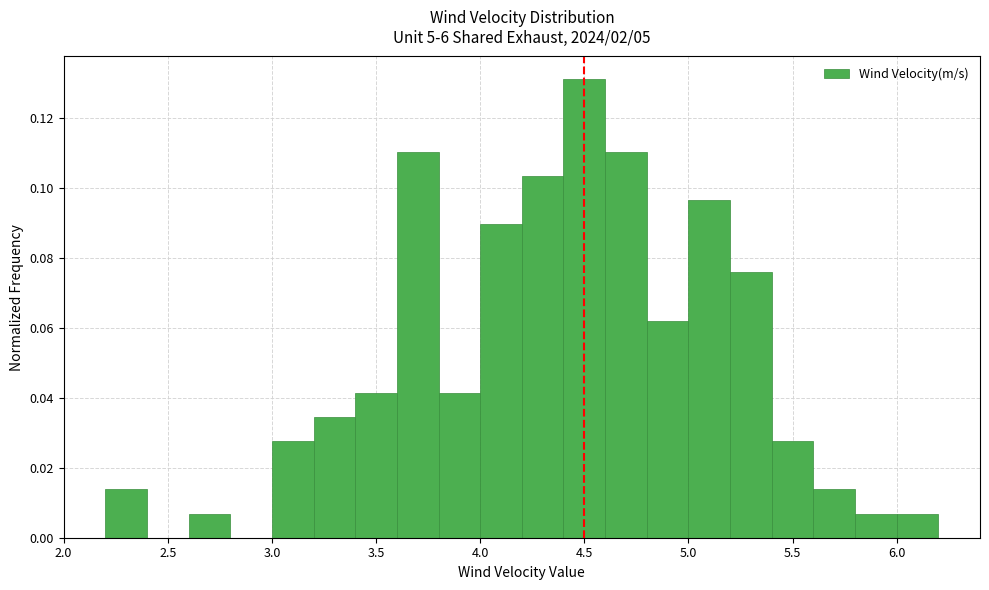

How tall is the bar that spans 5.4 to 5.6 on the x-axis? The values are not printed on the chart, so give them approximately, as read against the axis.

0.028